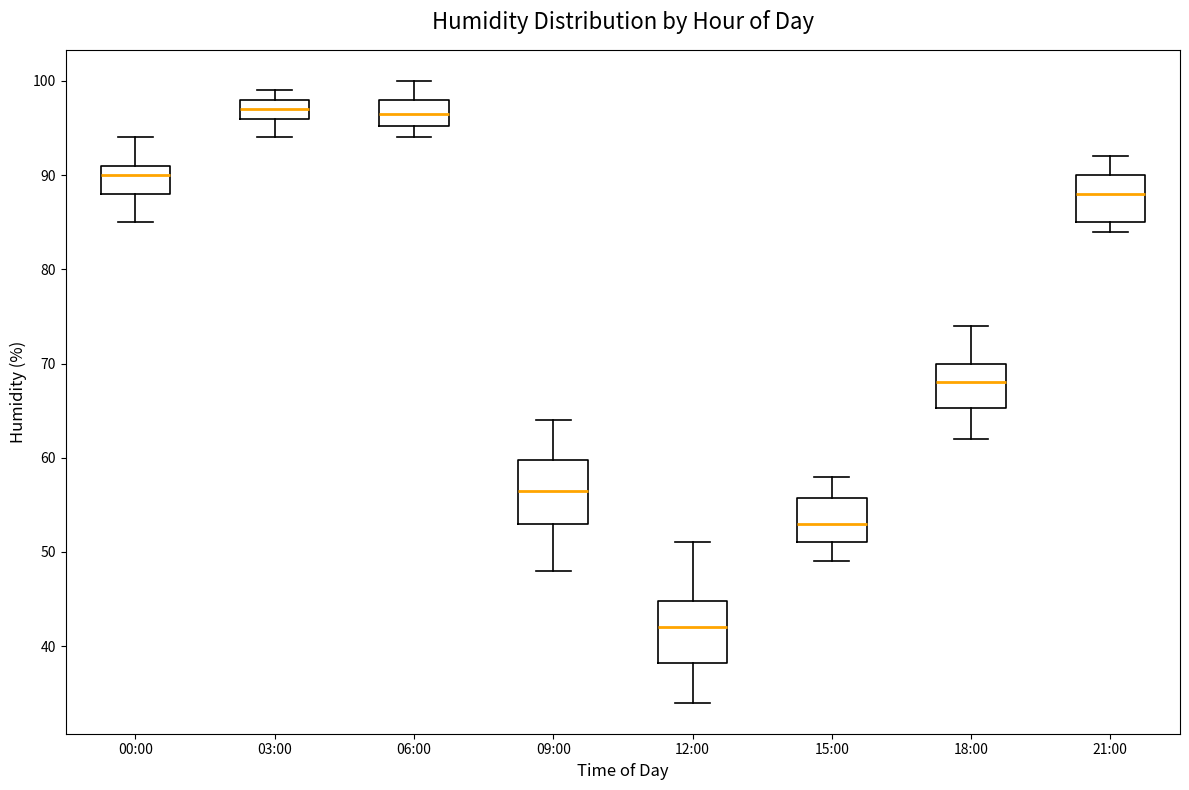

Where is the lower edge of the box for 03:00 on the y-axis? The values are not printed on the chart, so give them approximately, as read against the axis.

96